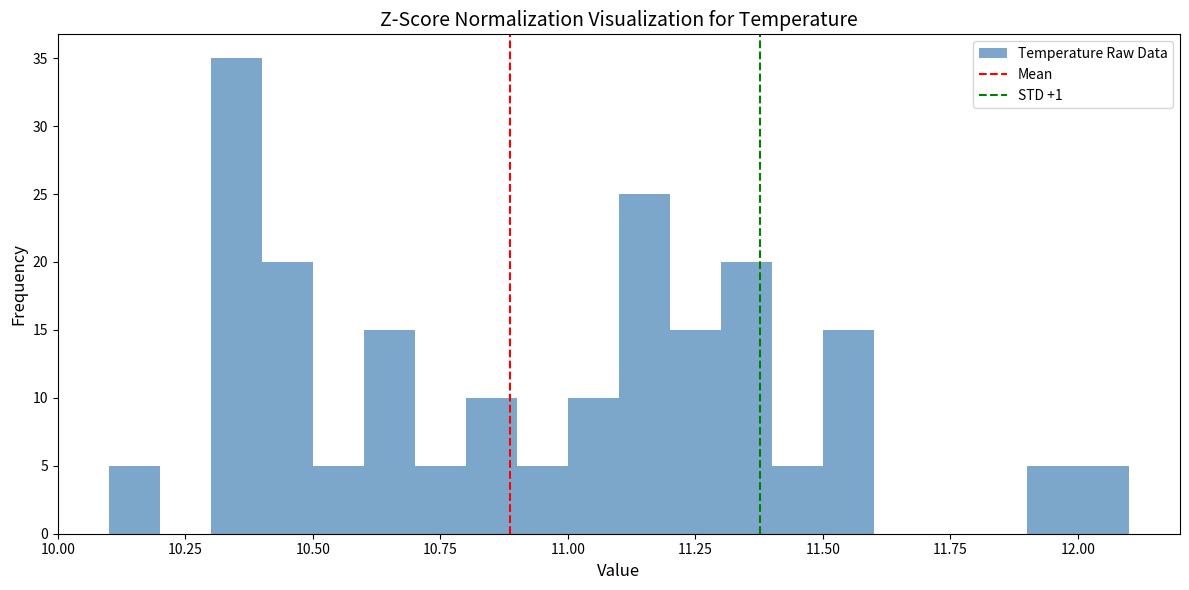

Read against the x-axis, roughly where is the centre of the tallest bar?

10.35